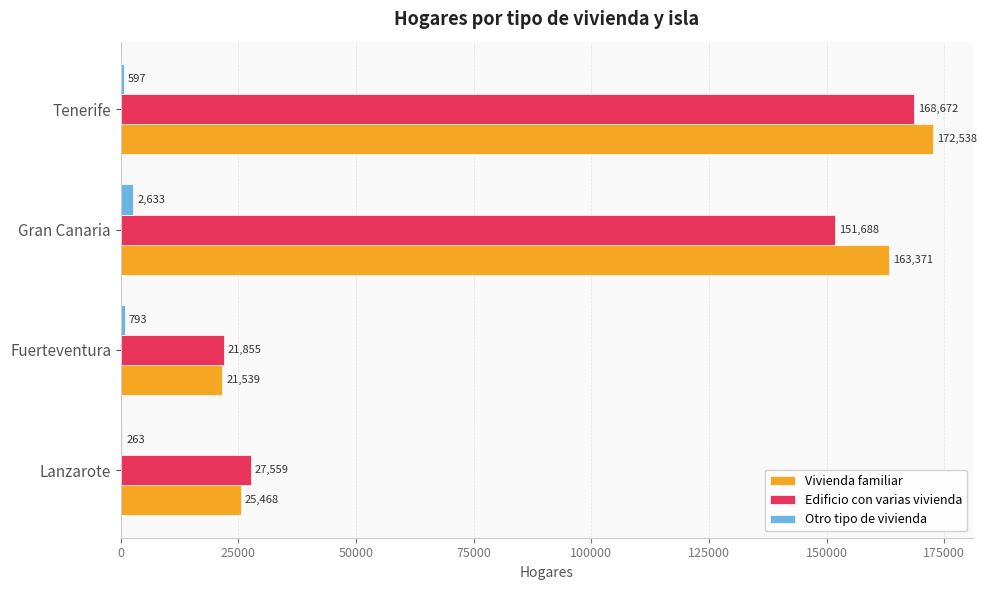

What is the sum of all Edificio con varias vivienda values?

369774